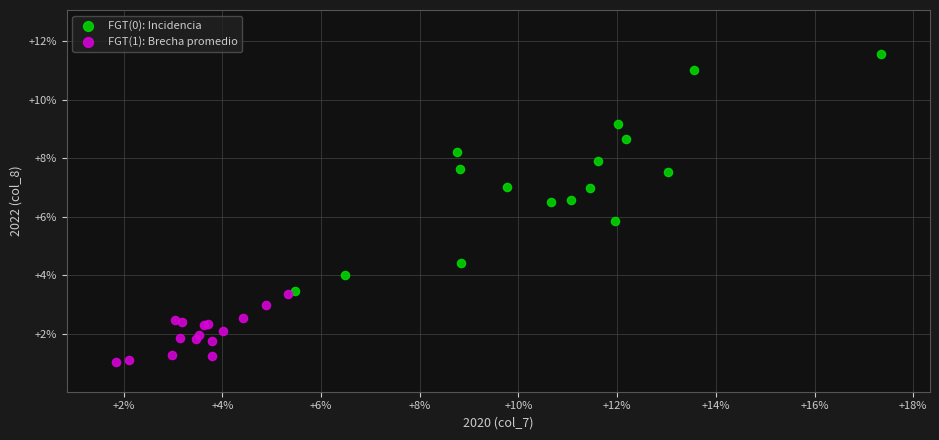

Which series reaches the maximum Y coordinate?

FGT(0): Incidencia